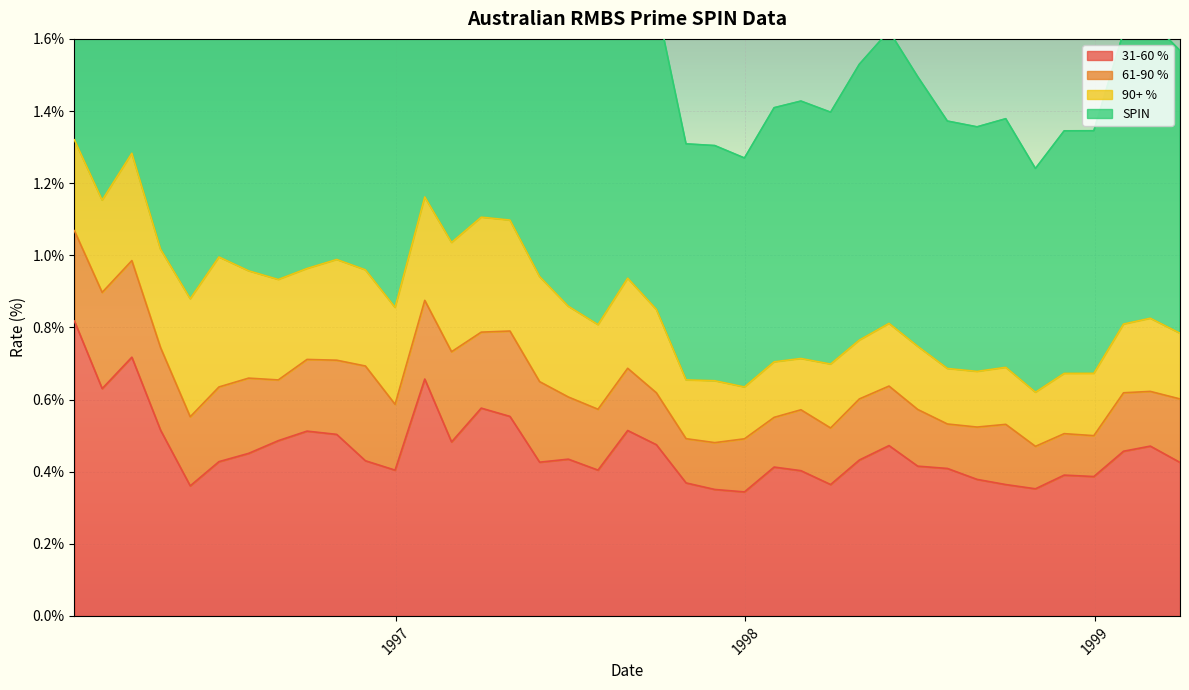

How many categories are shown in the chart?

39